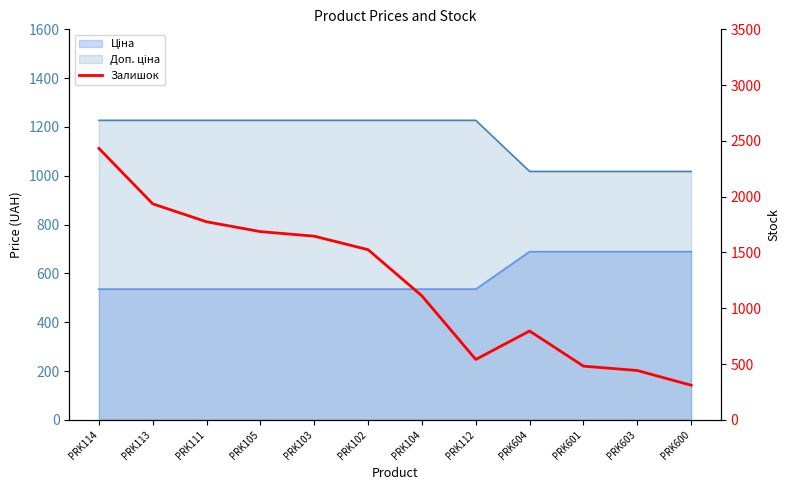

What is the sum of all values?

14683